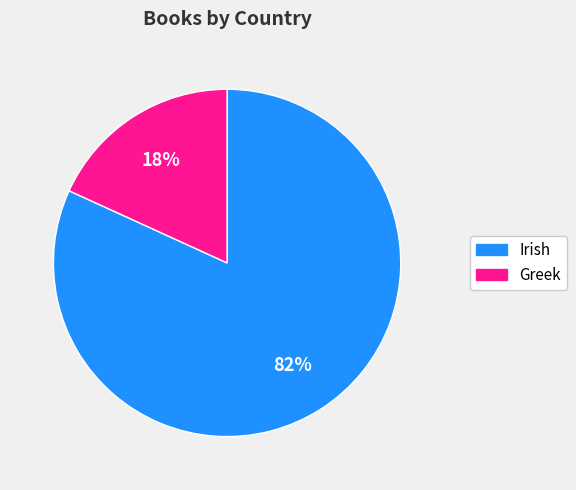

Combined, do Greek and Irish account for over 50%?

Yes